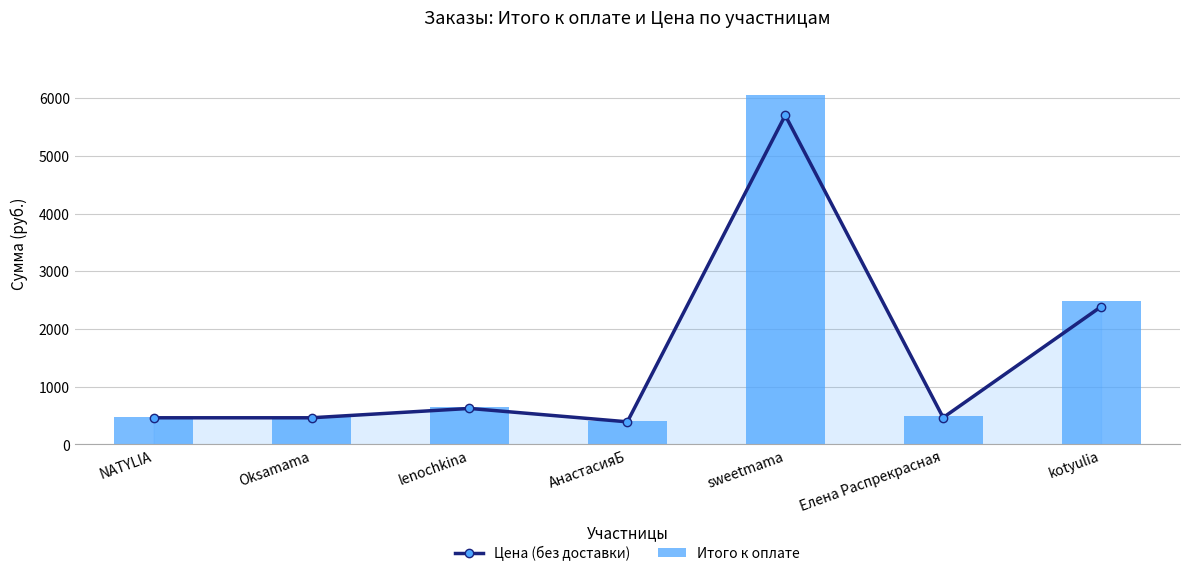

Reading left to right, list all the values displayed in this chart.

Цена (без доставки): NATYLIA=461	Oksamama=461	lenochkina=623	АнастасияБ=391	sweetmama=5703	Елена Распрекрасная=464	kotyulia=2386
Итого к оплате: NATYLIA=481	Oksamama=481	lenochkina=643	АнастасияБ=411	sweetmama=6053	Елена Распрекрасная=484	kotyulia=2486